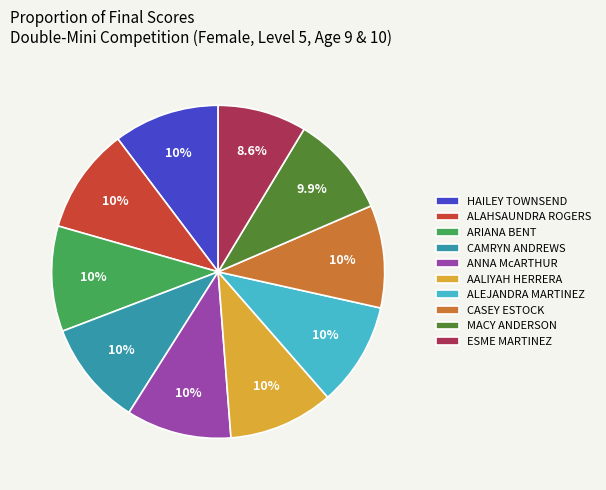

Is it true that ARIANA BENT is 10% of the pie?

True